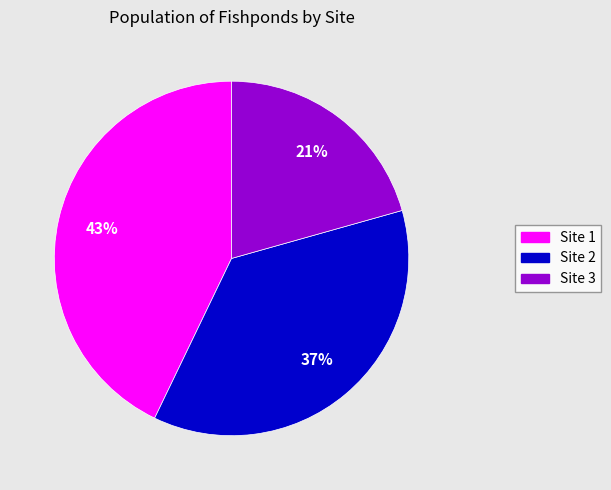

Between Site 1 and Site 2, which is larger?

Site 1